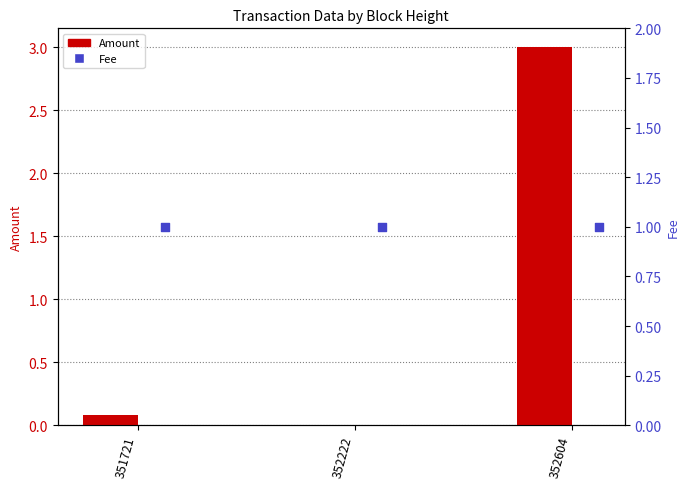

Which series has the largest total across all categories?

Amount